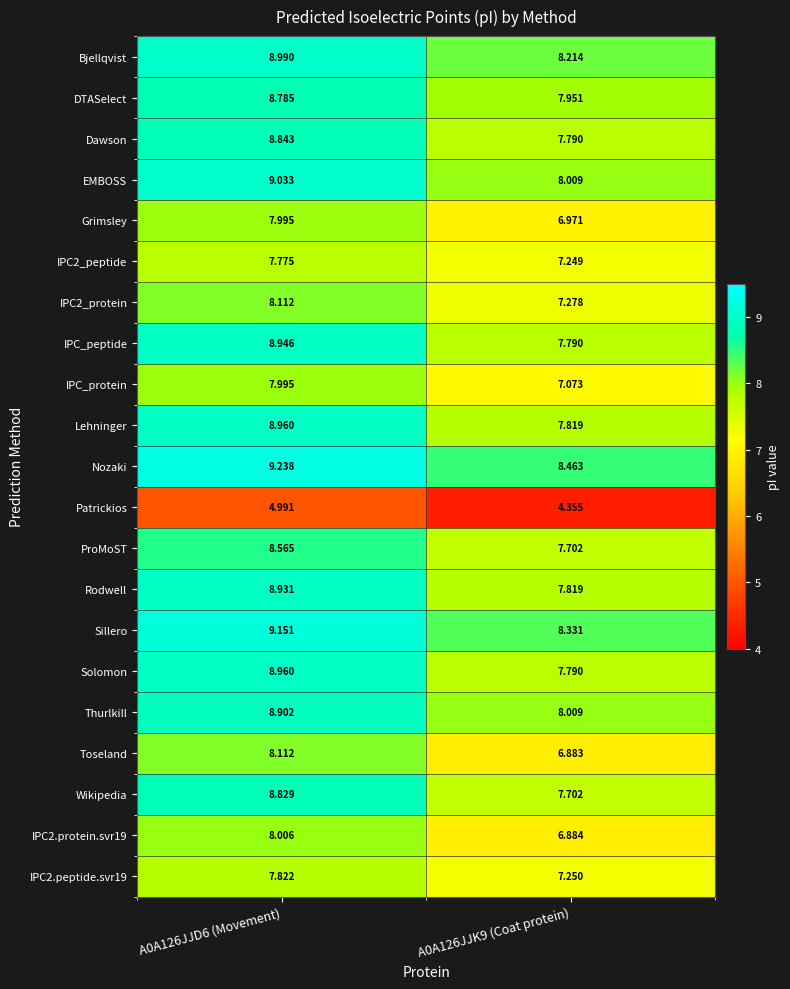

Is the value of Dawson at A0A126JJD6 (Movement) greater than the value of IPC_peptide at A0A126JJD6 (Movement)?

No